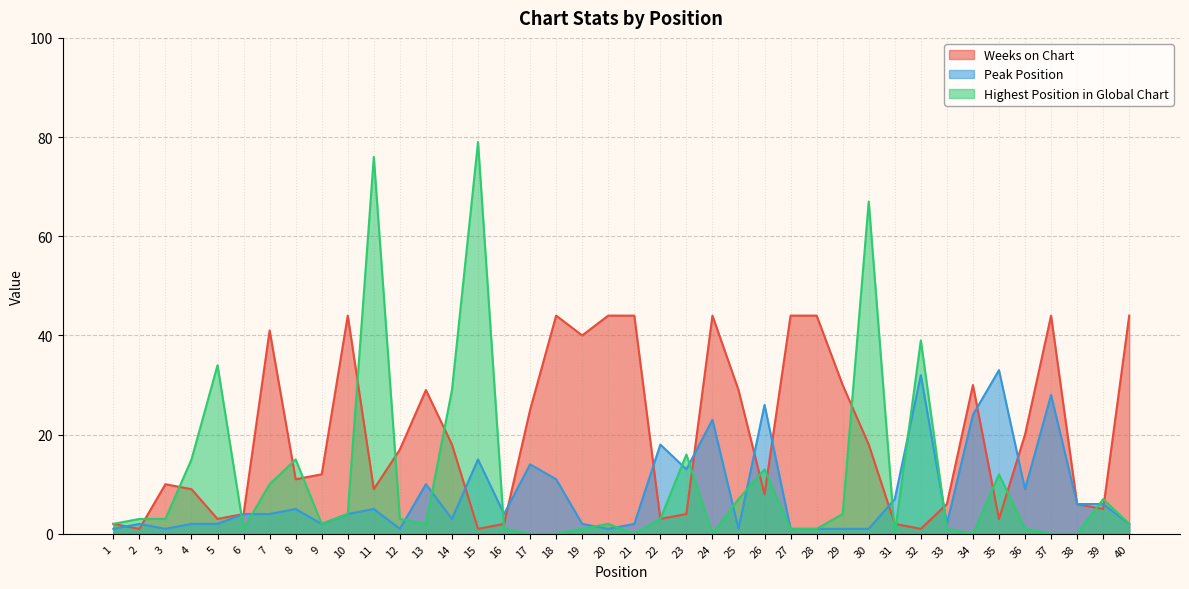

Which series has the largest total across all categories?

Weeks on Chart